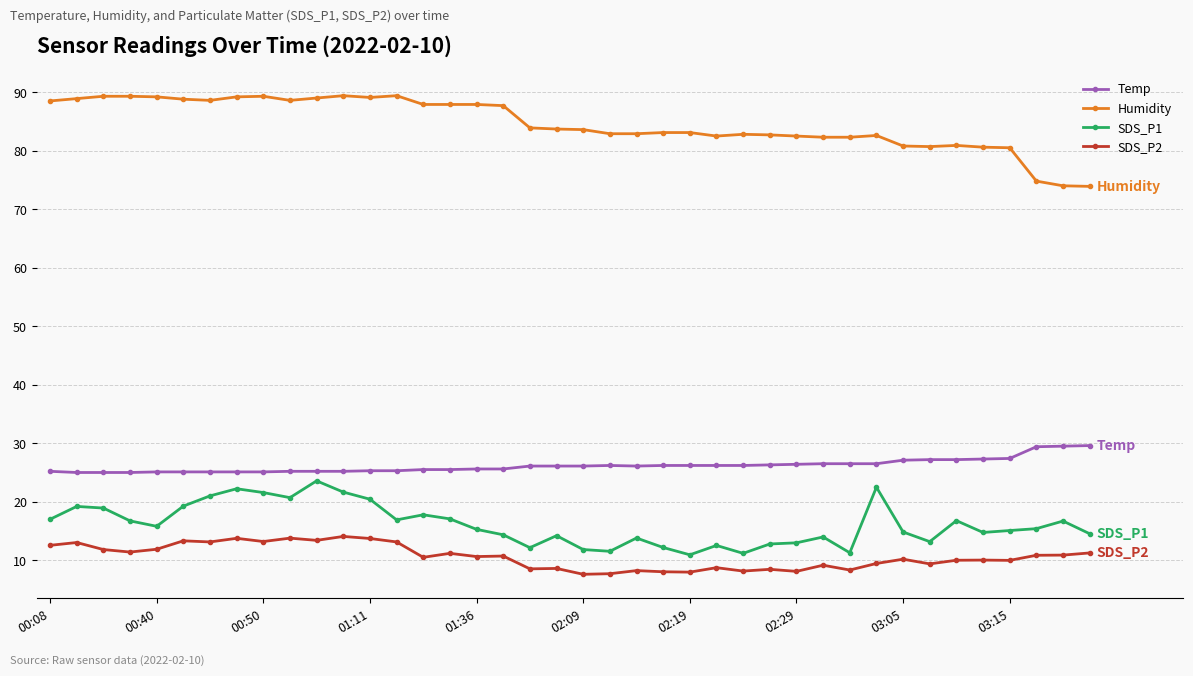

List the series in order of their peak value, highest first.

Humidity, Temp, SDS_P1, SDS_P2